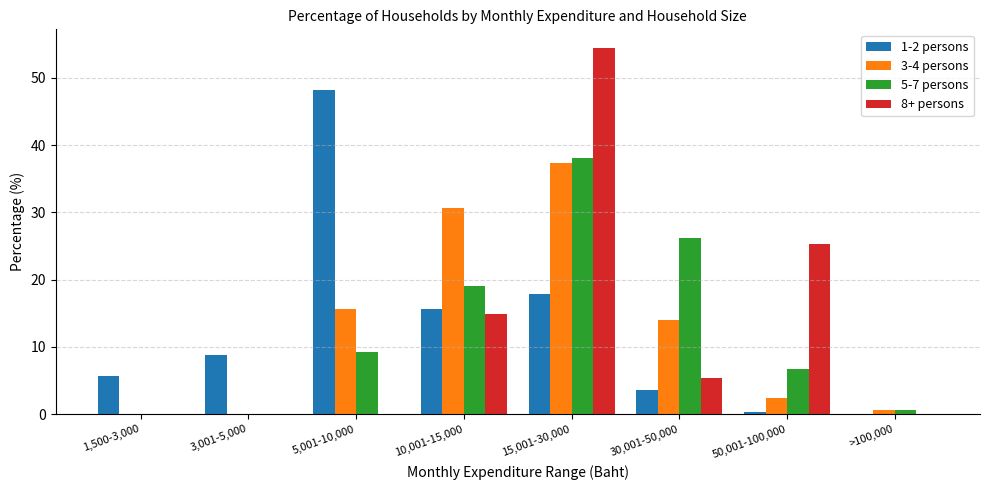

Which series has the widest spread of values?

8+ persons